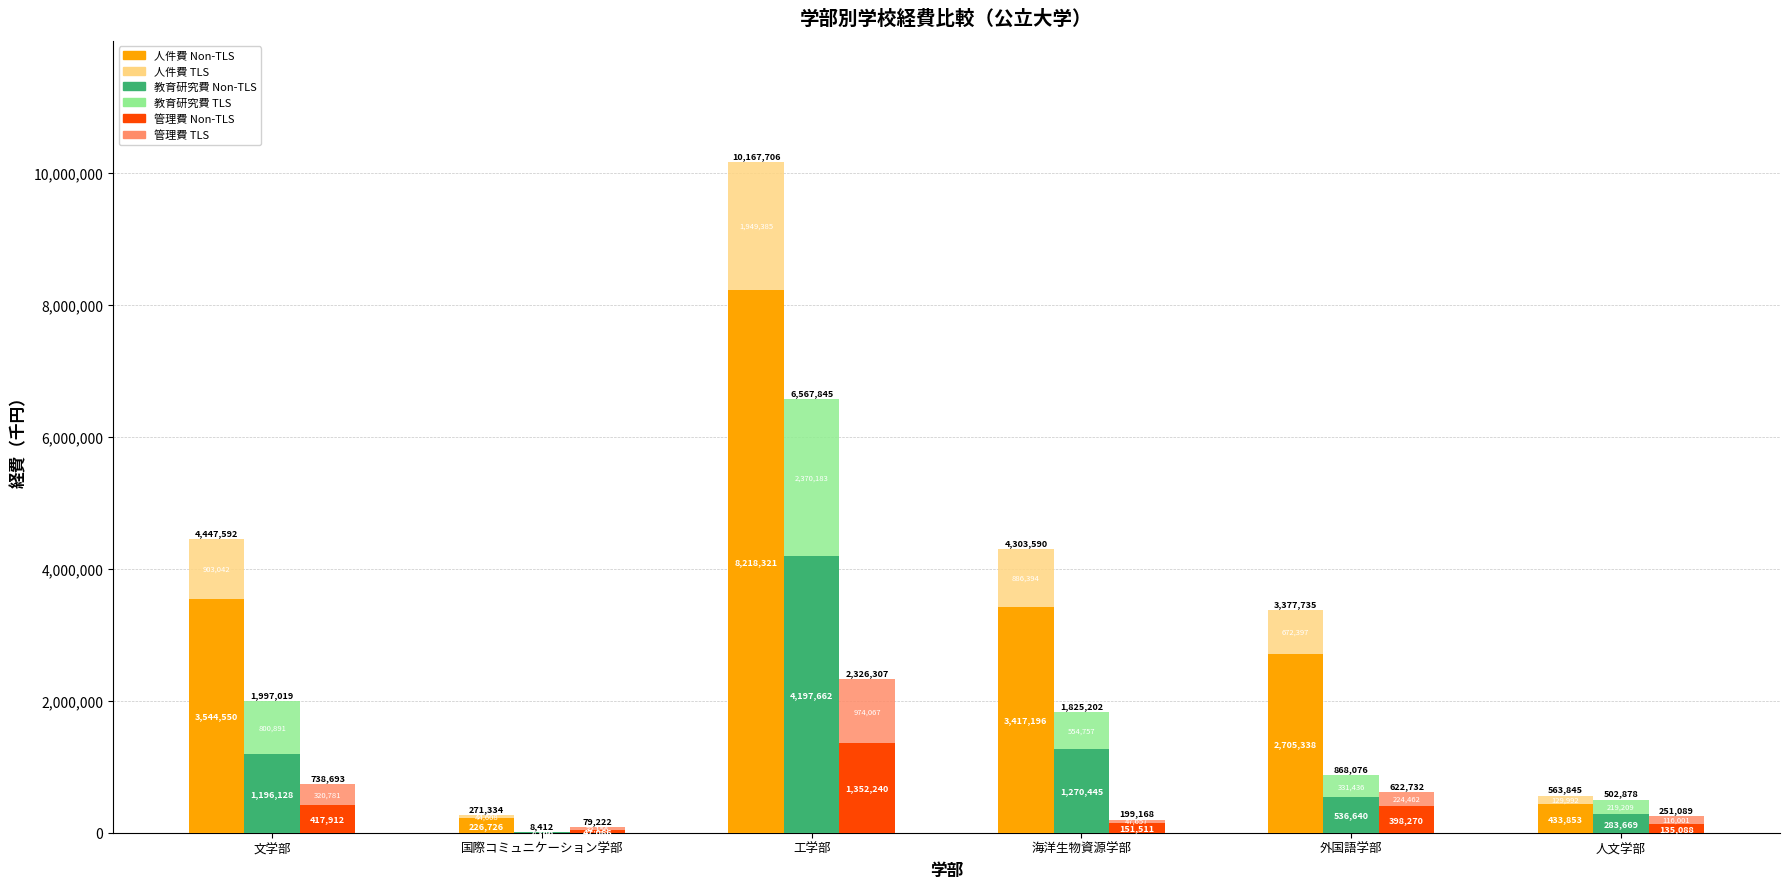

What is the difference between the maximum and minimum values in the 管理費 TLS series?

941911